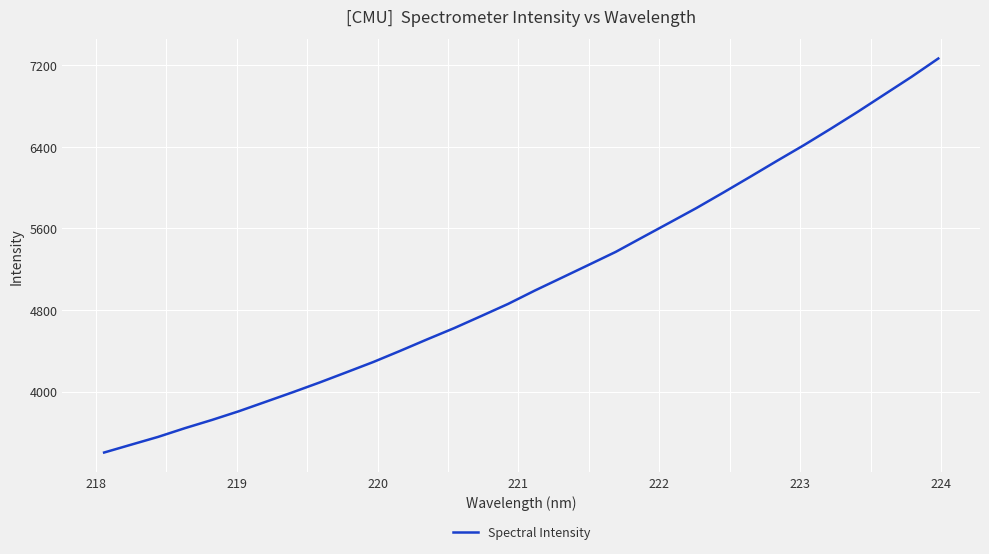

What is the maximum value shown in the chart?

7266.9